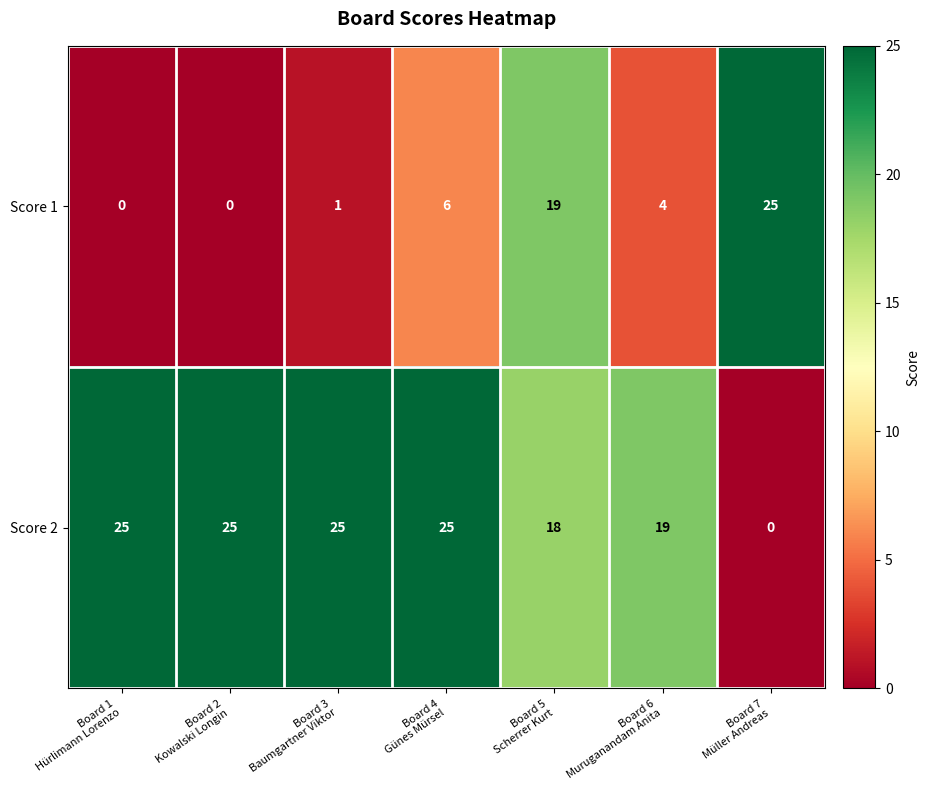

What is the sum of all Score 1 values?

55